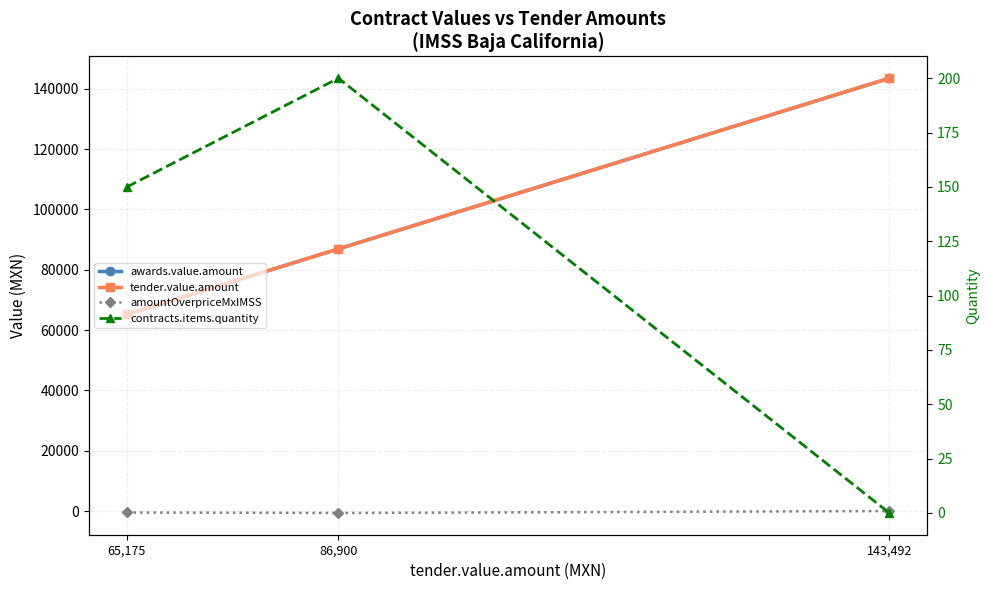

What is the sum of the contracts.items.quantity values at 86,900 and 65,175?

350.0